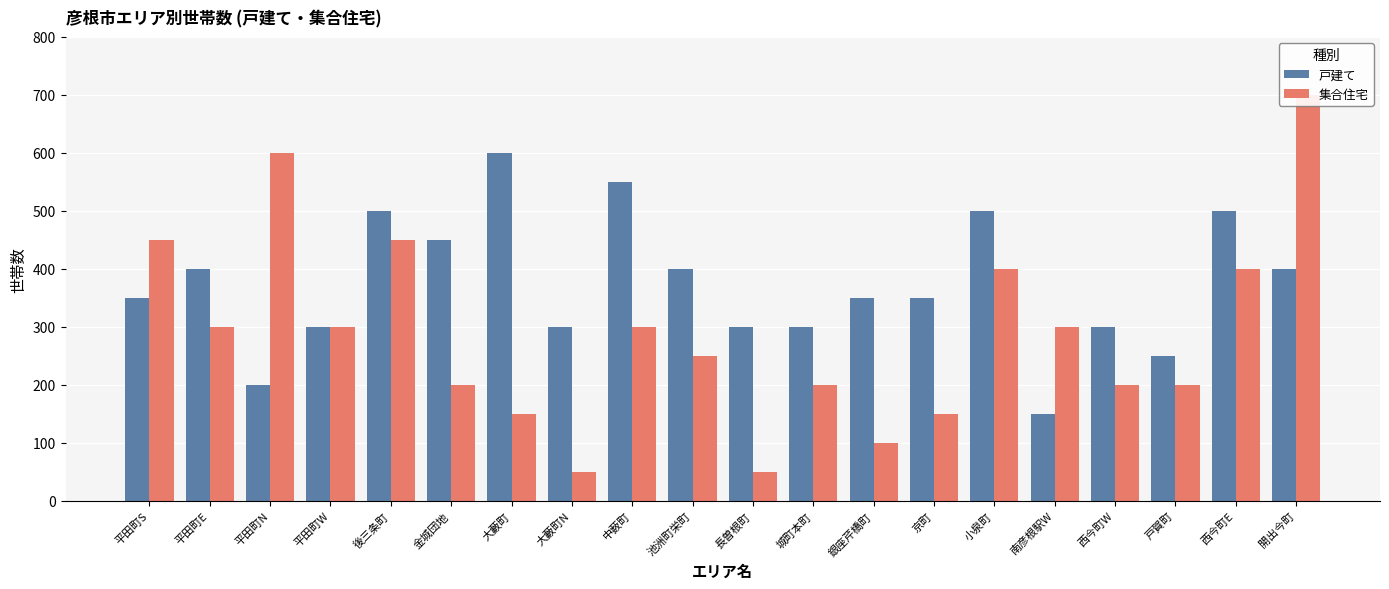

What is the label of the 8th bar from the left?

大藪町N